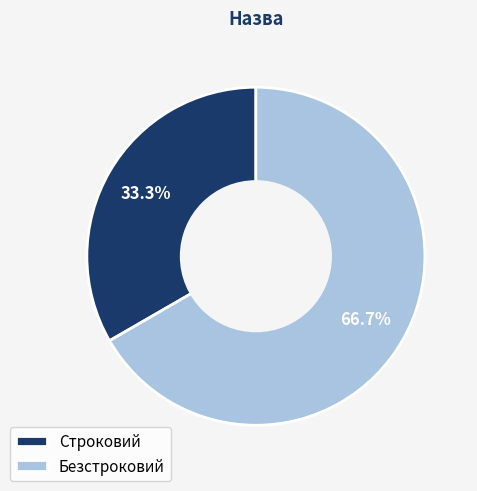

Which slice is the smallest?

Строковий